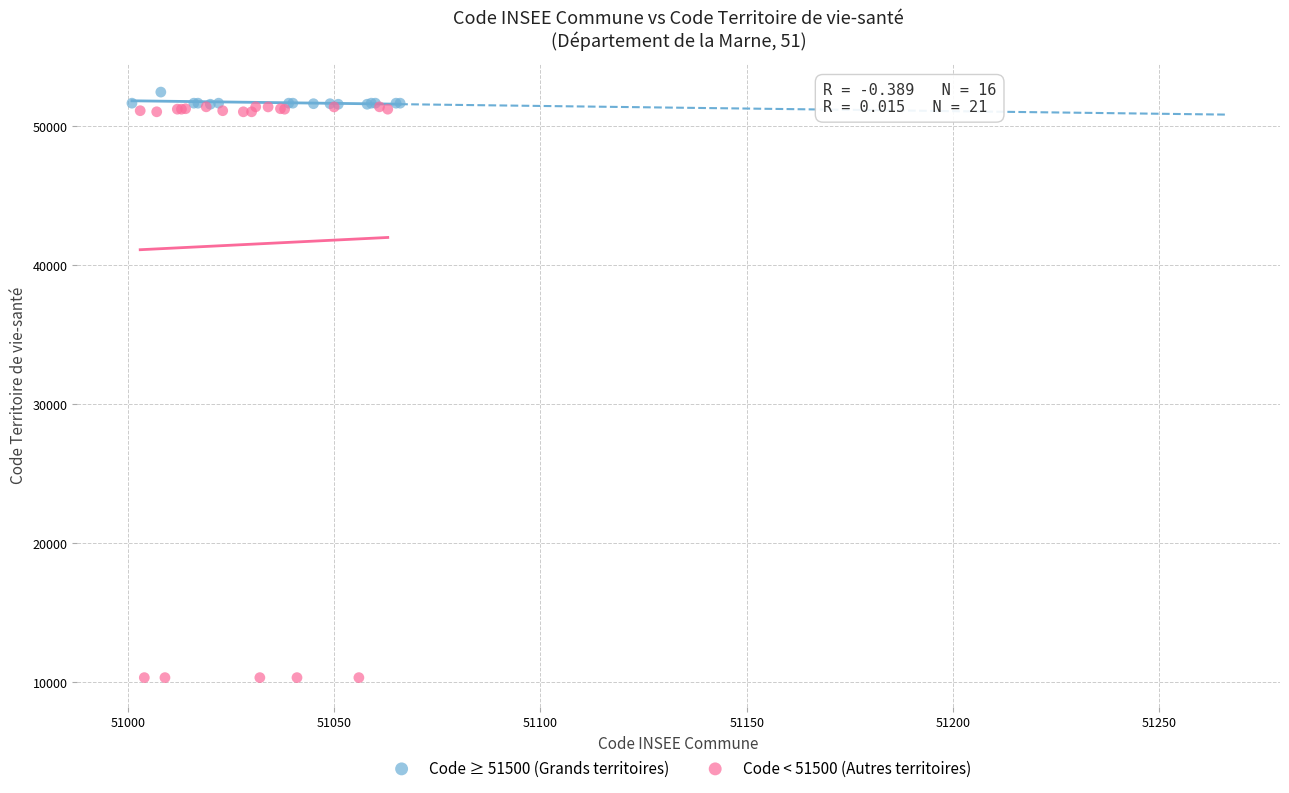

Which series has the widest spread of Y values?

Code < 51500 (Autres territoires)